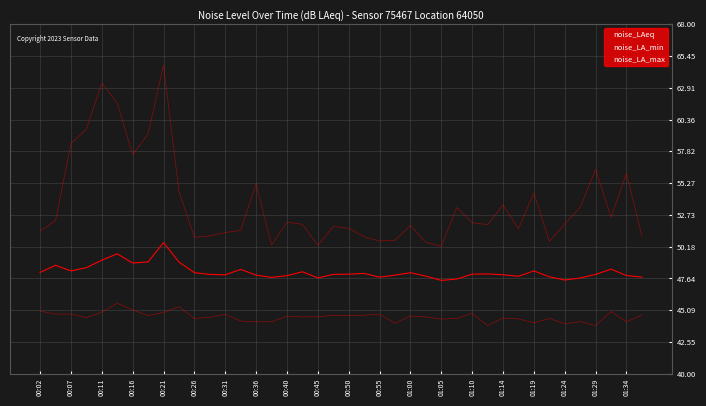

Is this an area chart (filled region under the line)?

No